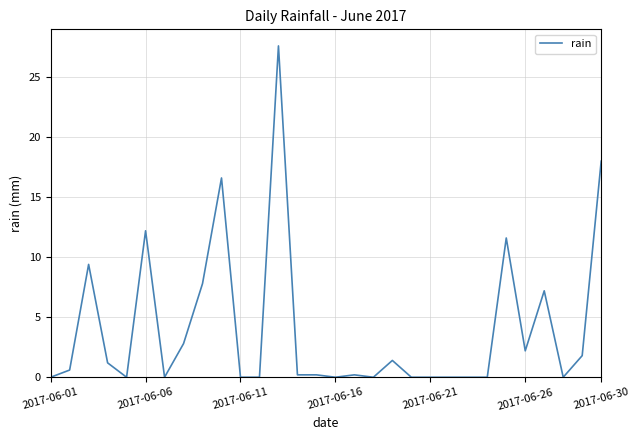

What is the greatest value displayed?

27.6